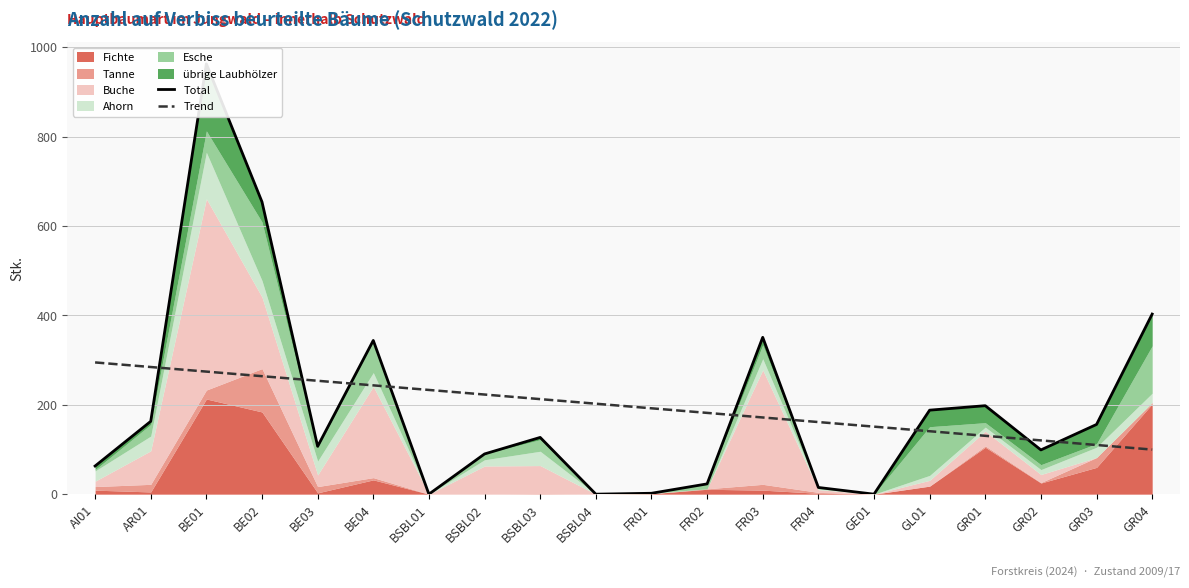

Where do Trend and Total first cross each other?

AR01 and BE01